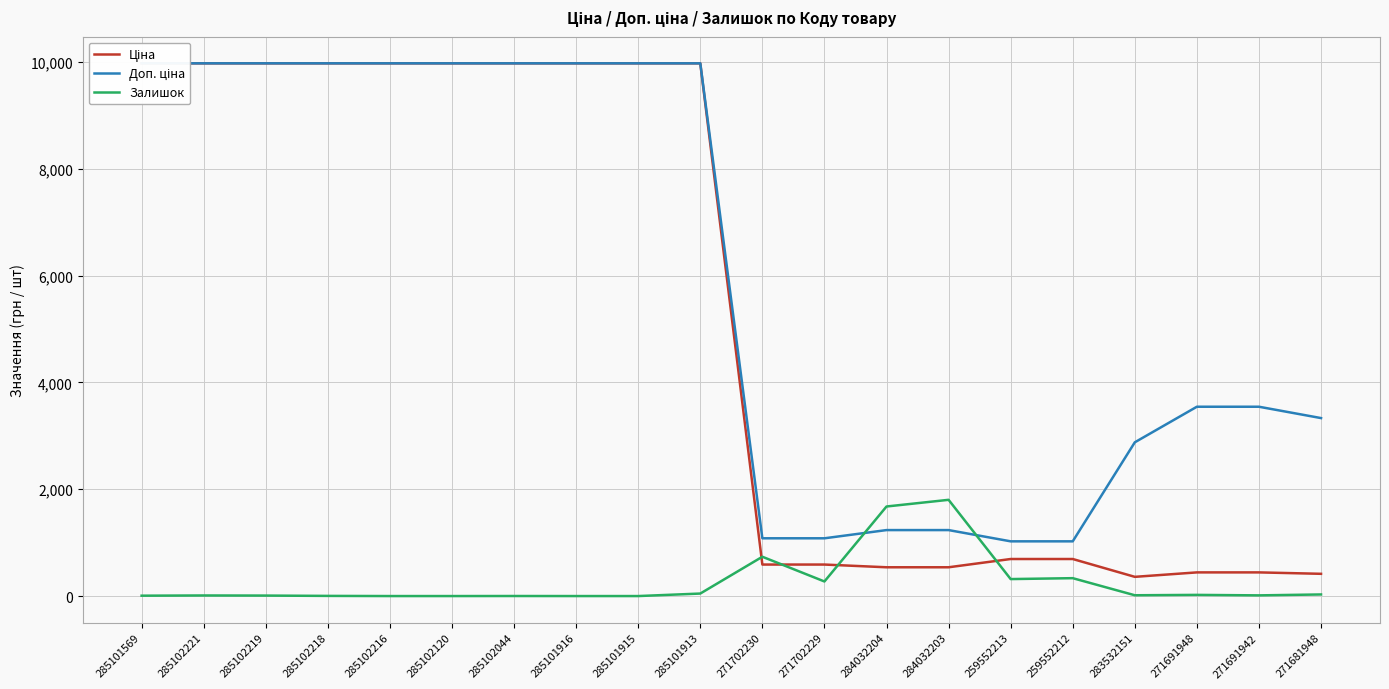

At which label does Ціна first exceed 9974?

285101569